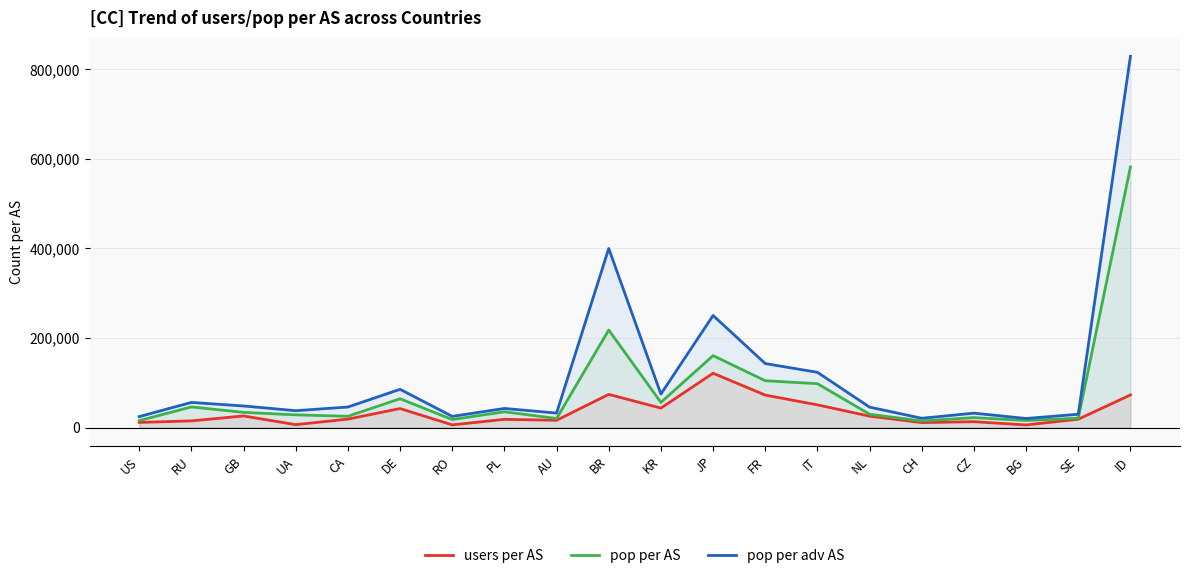

What is the sum of all users per AS values?

668793